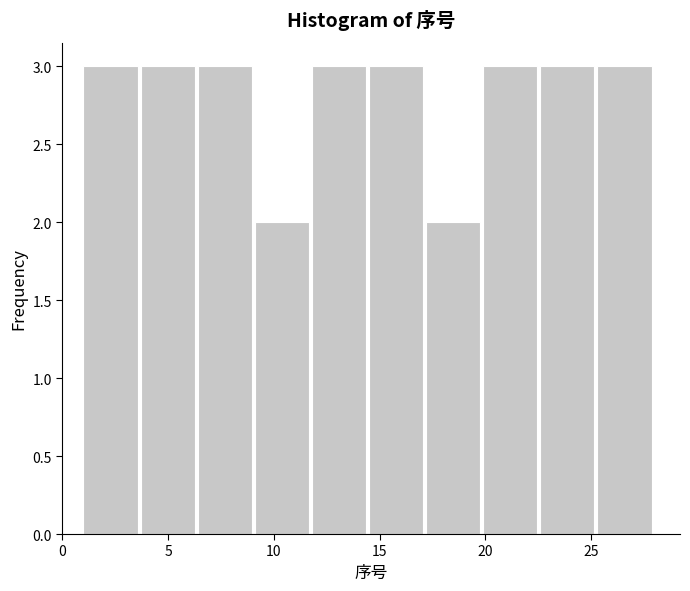

Reading left to right, list every bar in this chart as the range it spans on the x-axis followed by its height. Neither the bar edges nor the heights are printed on the chart, so give them approximately, as read against the axes.

1.0 to 3.7: 3
3.7 to 6.4: 3
6.4 to 9.1: 3
9.1 to 11.8: 2
11.8 to 14.5: 3
14.5 to 17.2: 3
17.2 to 19.9: 2
19.9 to 22.6: 3
22.6 to 25.3: 3
25.3 to 28.0: 3